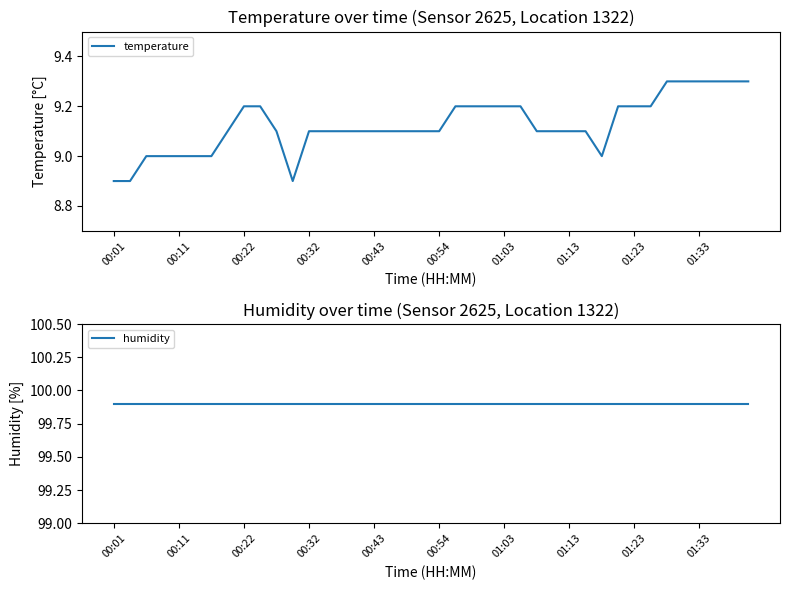

Reading left to right, extract all data points from this chart.

temperature: 8.9	8.9	9.0	9.0	9.0	9.0	9.0	9.1	9.2	9.2	9.1	8.9	9.1	9.1	9.1	9.1	9.1	9.1	9.1	9.1	9.1	9.2	9.2	9.2	9.2	9.2	9.1	9.1	9.1	9.1	9.0	9.2	9.2	9.2	9.3	9.3	9.3	9.3	9.3	9.3
humidity: 99.9	99.9	99.9	99.9	99.9	99.9	99.9	99.9	99.9	99.9	99.9	99.9	99.9	99.9	99.9	99.9	99.9	99.9	99.9	99.9	99.9	99.9	99.9	99.9	99.9	99.9	99.9	99.9	99.9	99.9	99.9	99.9	99.9	99.9	99.9	99.9	99.9	99.9	99.9	99.9